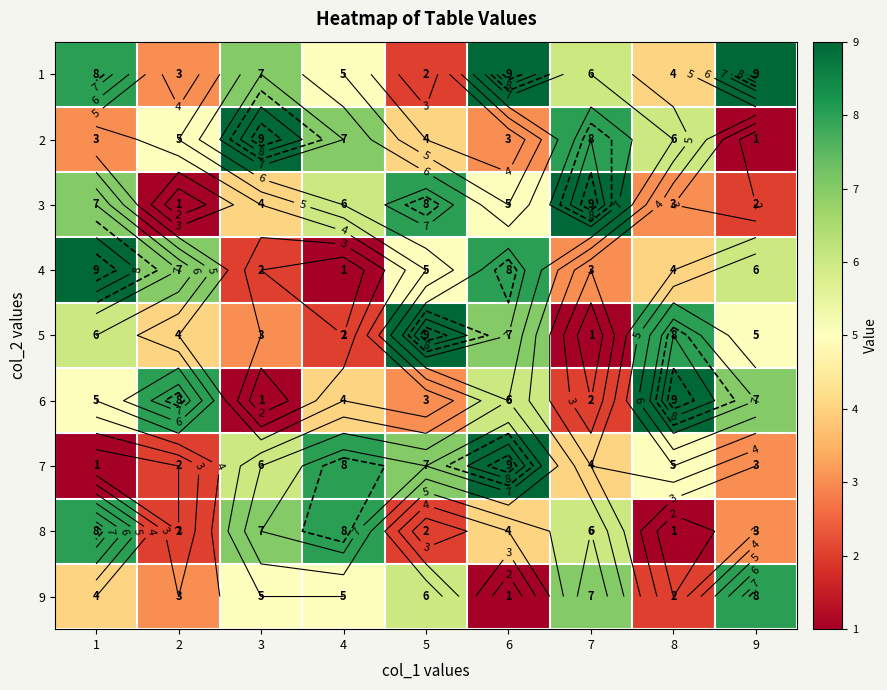

Is the value of 4 at 6 greater than the value of 1 at 4?

Yes